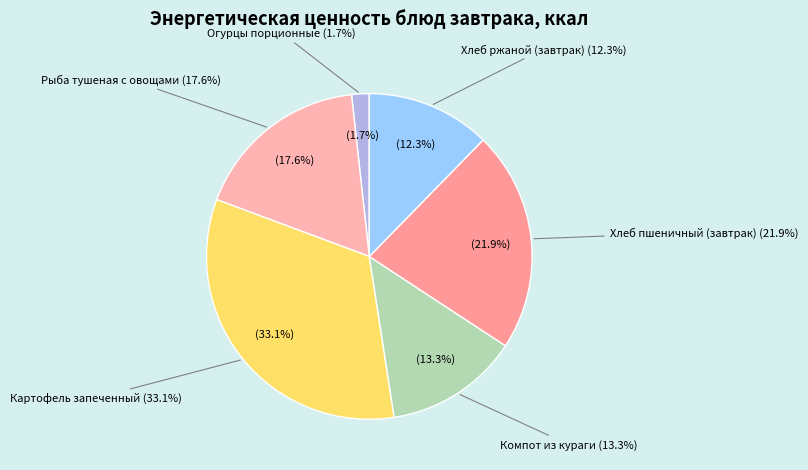

True or false: Хлеб ржаной (завтрак) accounts for 6% of the total.

False